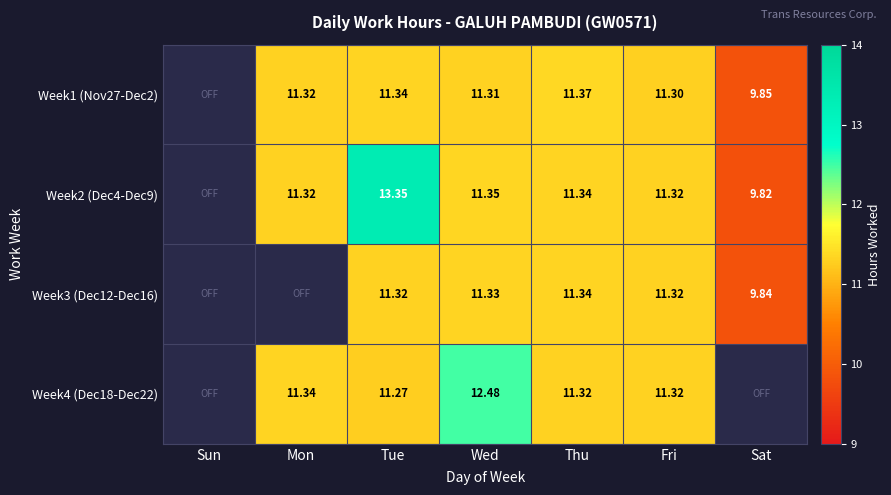

Is the value of Week2 (Dec4-Dec9) at Thu greater than the value of Week3 (Dec12-Dec16) at Sat?

Yes